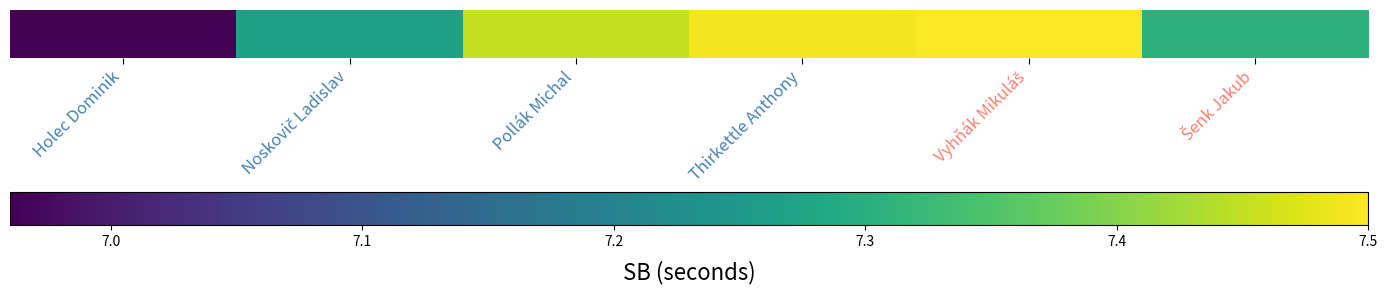

Rank the categories by value from lowest to highest.

Holec Dominik, Noskovič Ladislav, Šenk Jakub, Pollák Michal, Thirkettle Anthony, Vyhňák Mikuláš